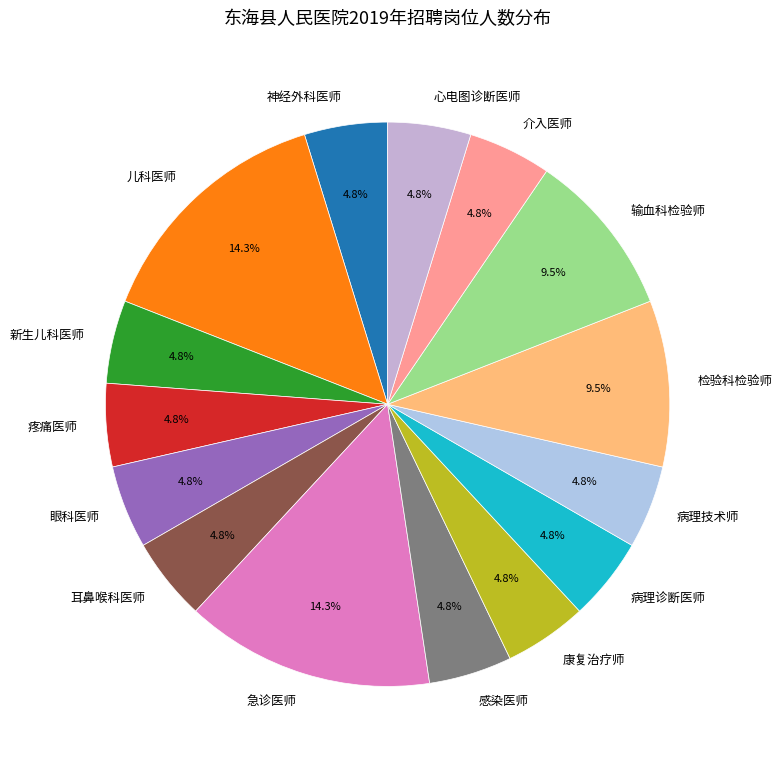

Does 输血科检验师 account for over 50% of the chart?

No